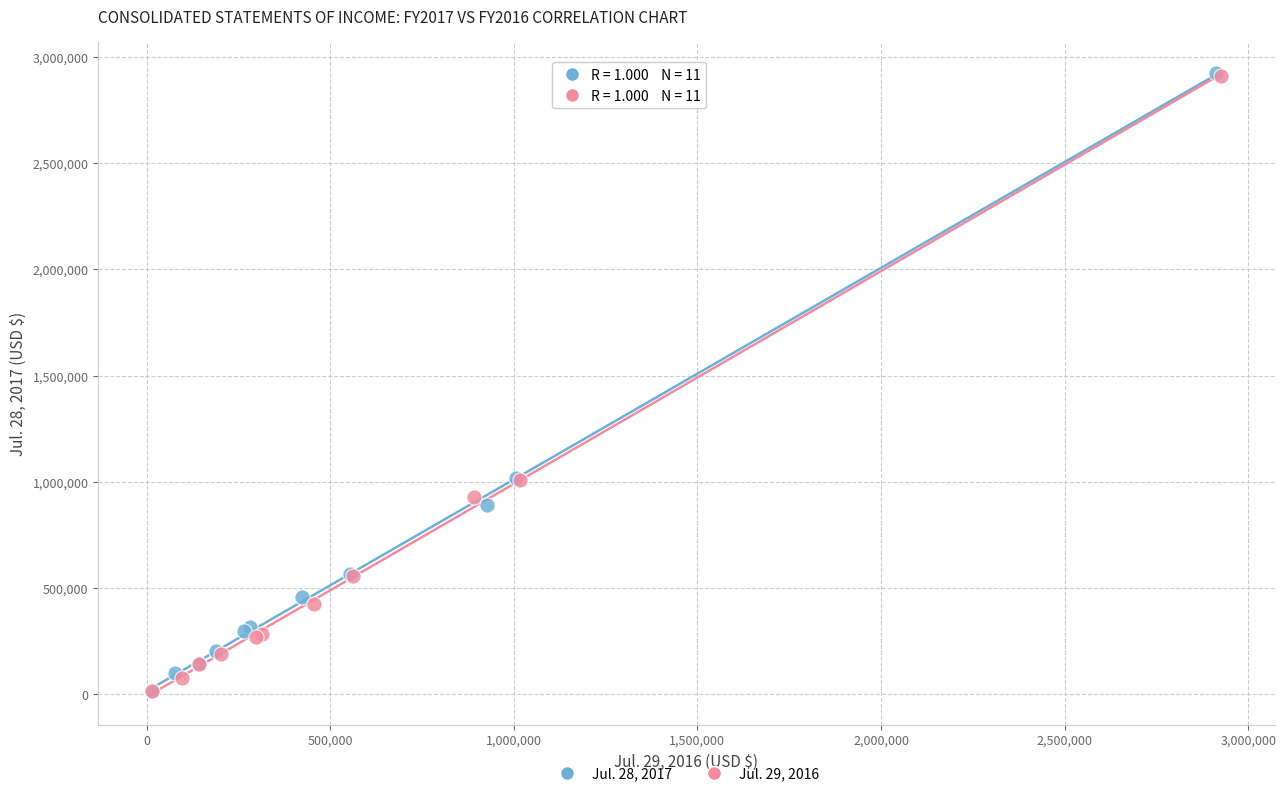

What are all the series names shown in the legend?

Jul. 28, 2017, Jul. 29, 2016